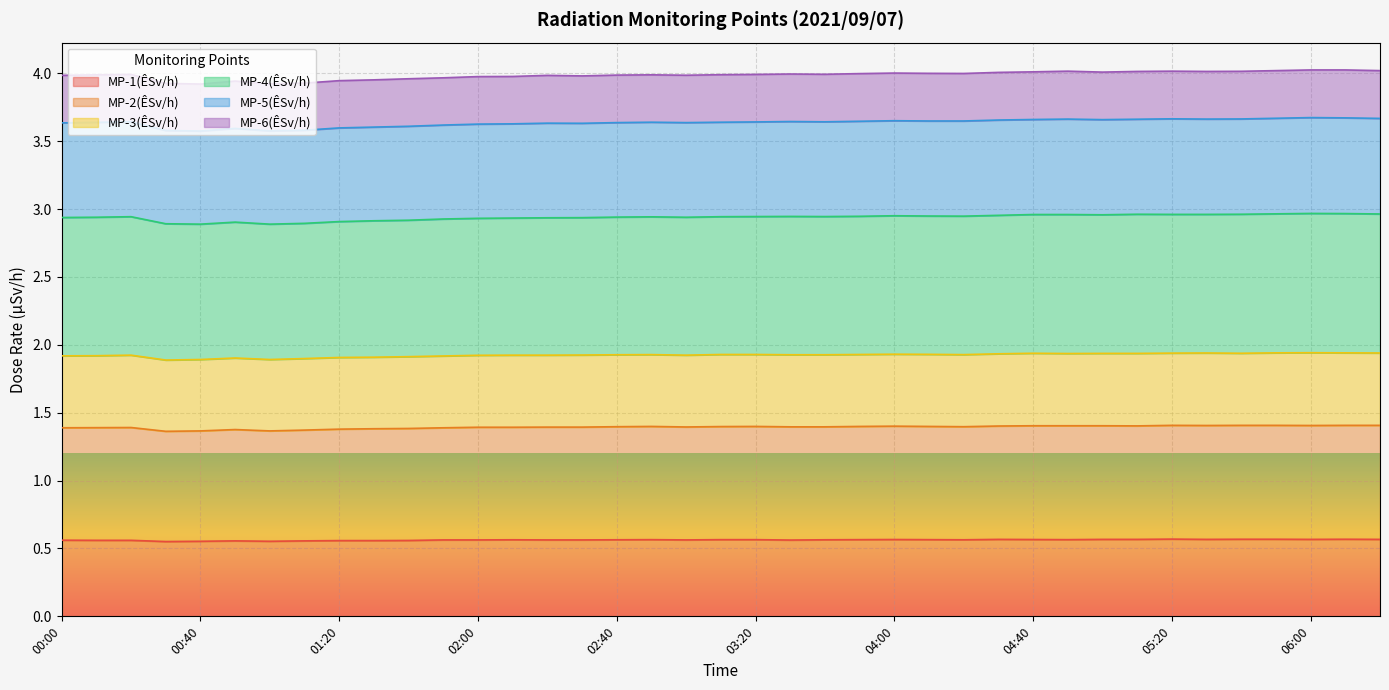

How many interior local valleys does the MP-1(ÊSv/h) series have?

8